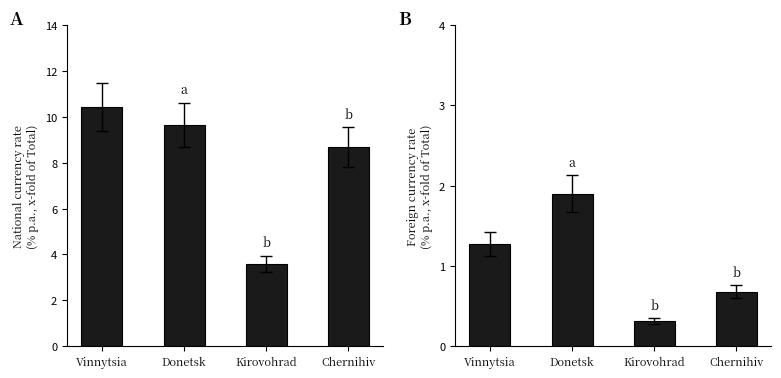

Reading right to left, extract all data points from this chart.

up to 1 year (national): 8.7	3.6	9.6	10.4
up to 1 year (foreign): 0.7	0.3	1.9	1.3